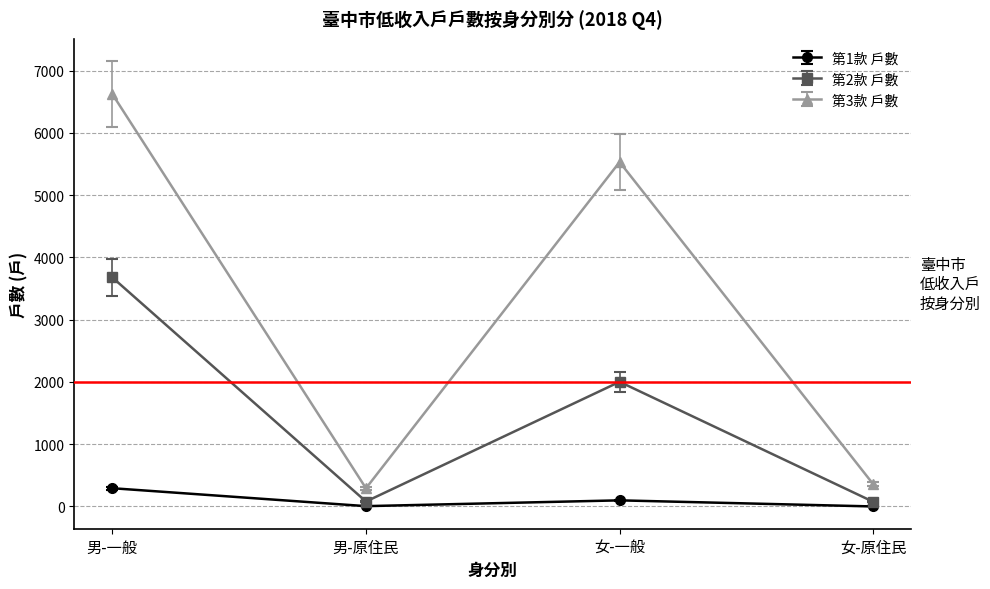

True or false: 第3款 戶數 has more than 0 points higher than both neighbors.

True